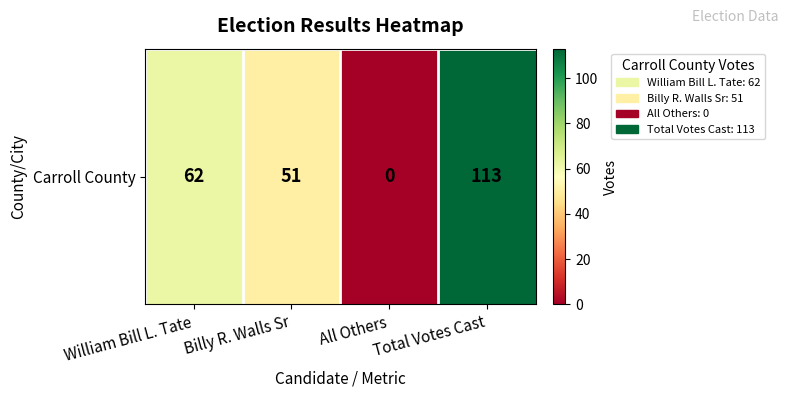

The value at Billy R. Walls Sr is 76. True or false?

False